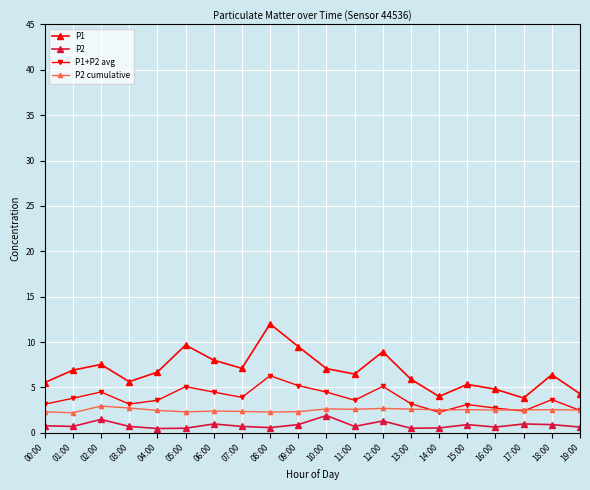

Where do P1+P2 avg and P2 cumulative first cross each other?

13:00 and 14:00